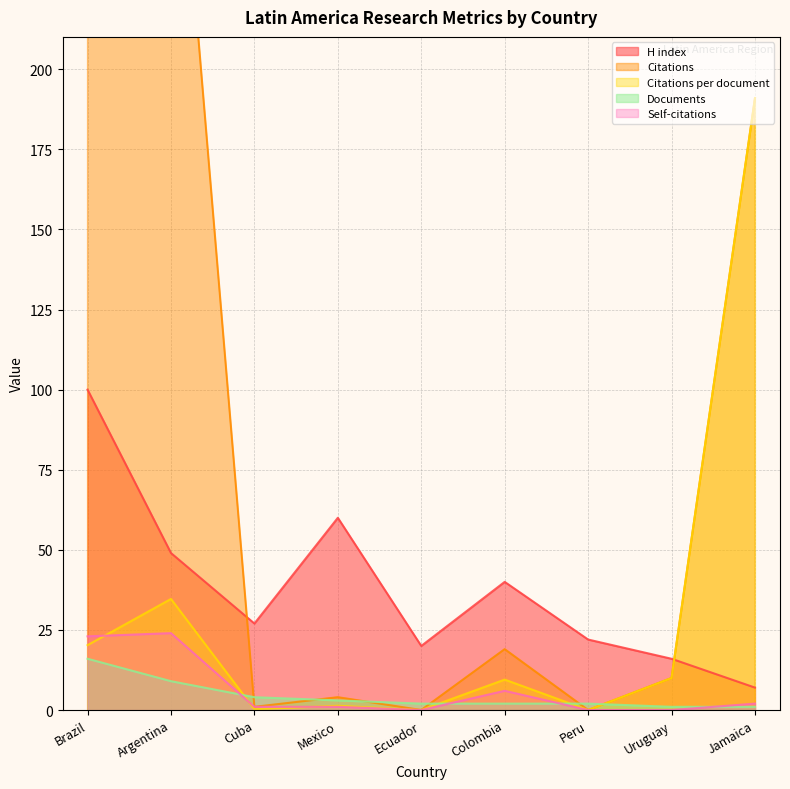

Does the chart have visible grid lines?

Yes